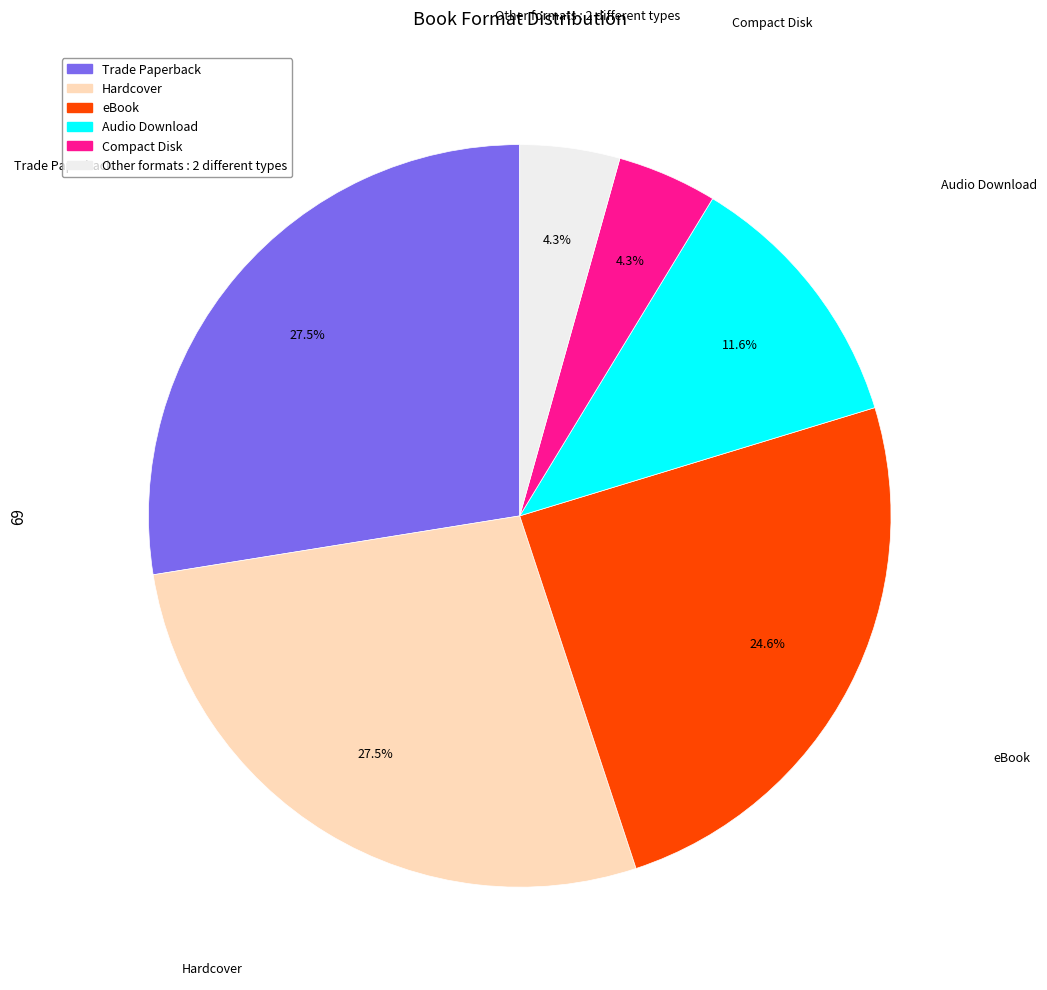

Does any single category account for the majority?

No